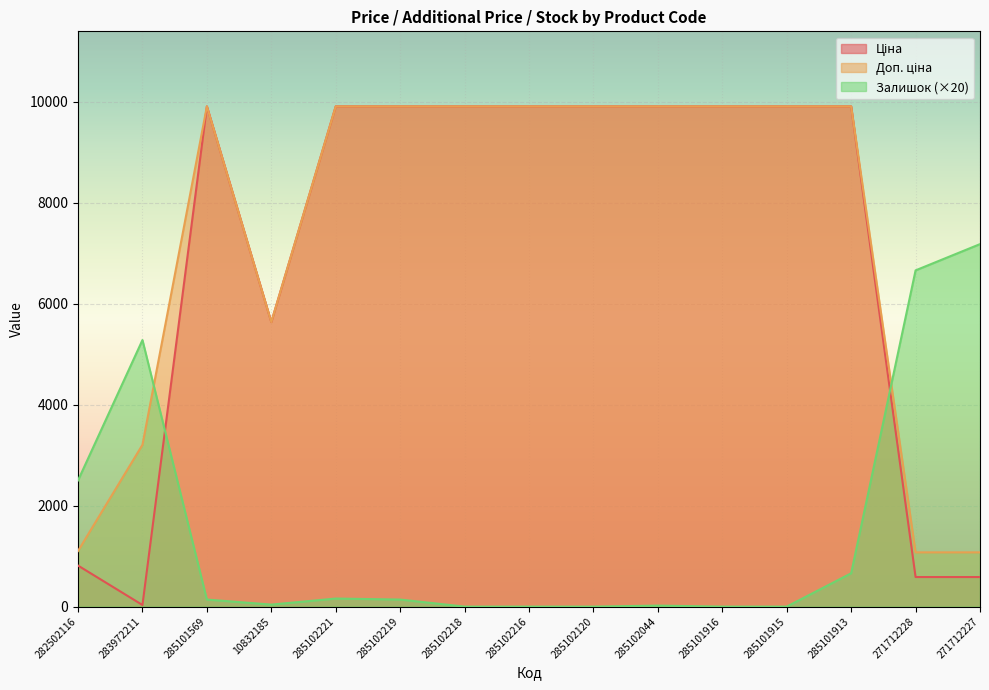

The Залишок series shows 1820.2 at 283972211. True or false?

False